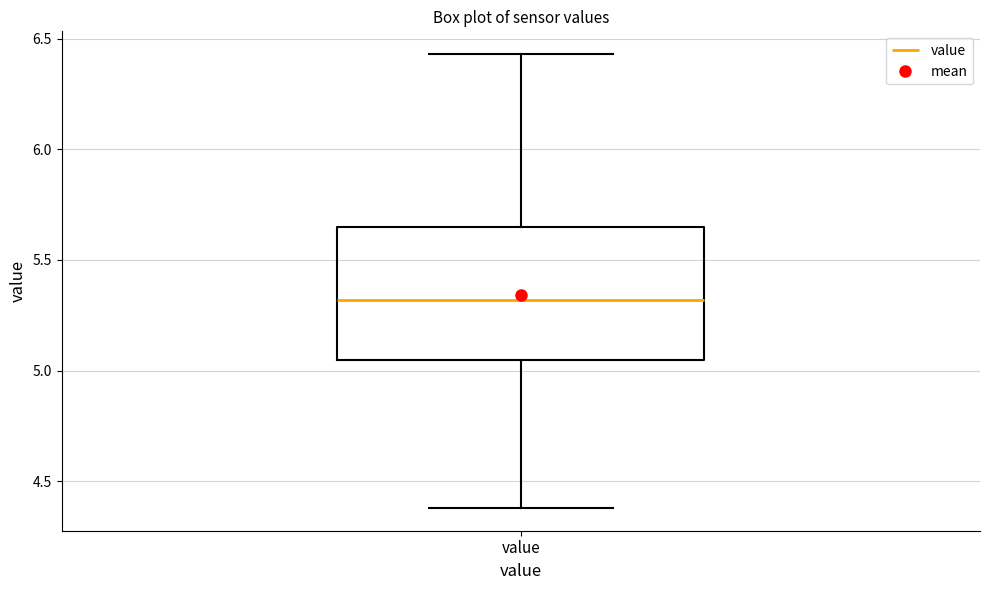

Transcribe this box plot: give where the median line is, the range the box spans, and where the two whiskers end, as read against the y-axis. The values are not printed on the chart, so give them approximately, as read against the axis.

median 5.30, box 5.05 to 5.65, whiskers 4.40 to 6.45